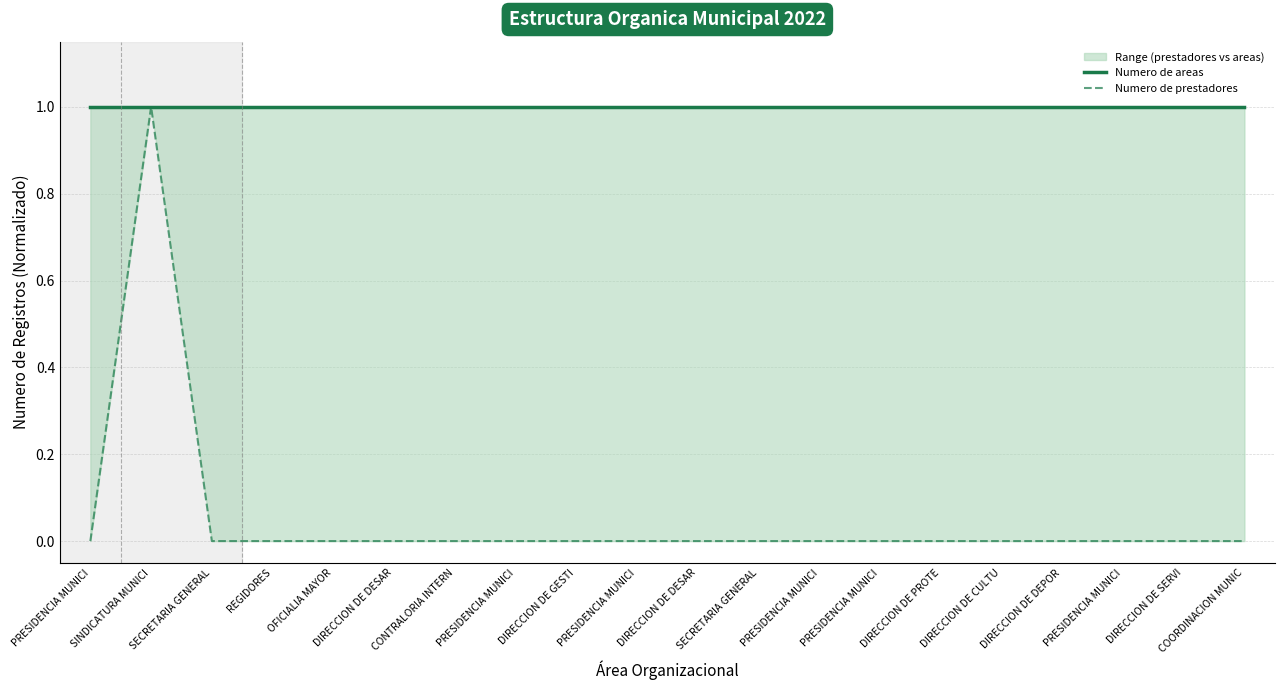

How many lines are shown in the chart?

2